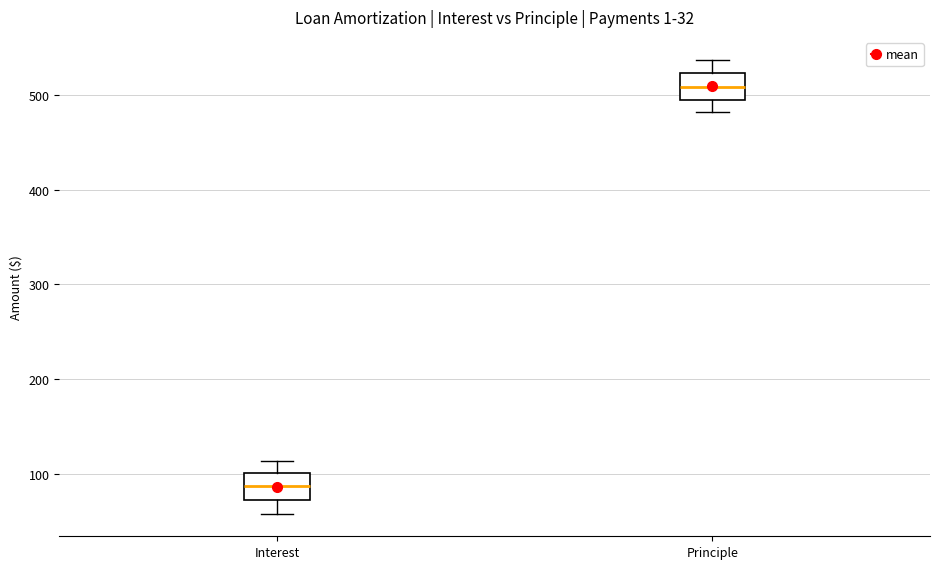

Which box's median line is the highest?

Principle